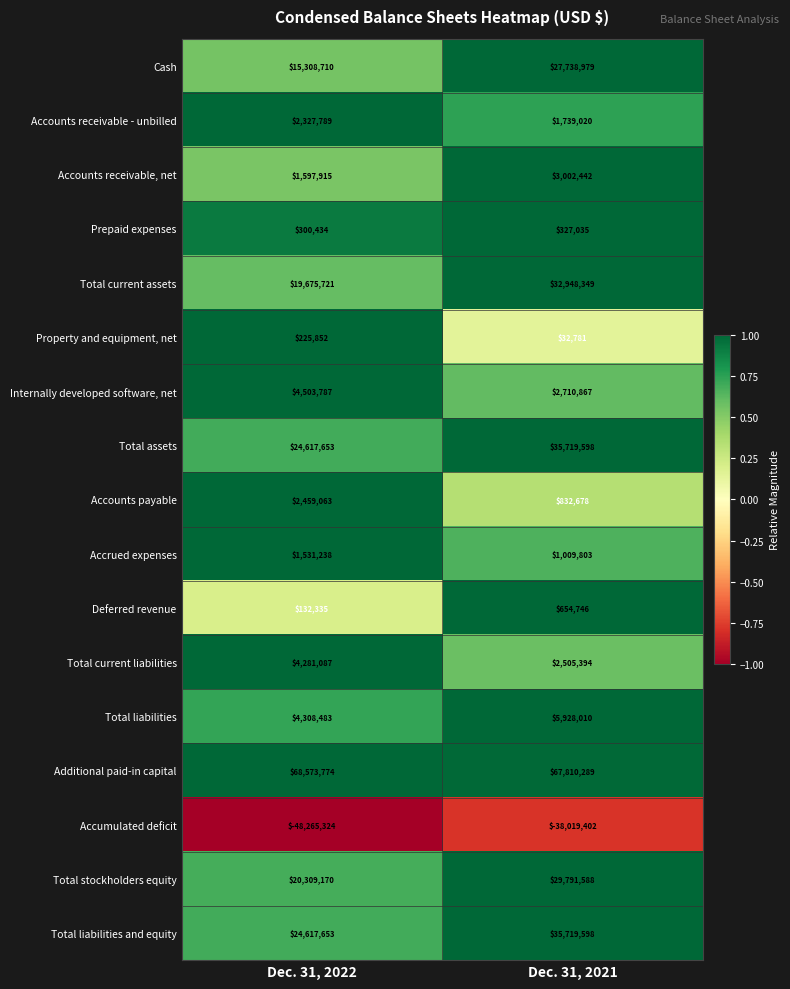

True or false: Total assets has a value of 22320610 at Dec. 31, 2021.

False